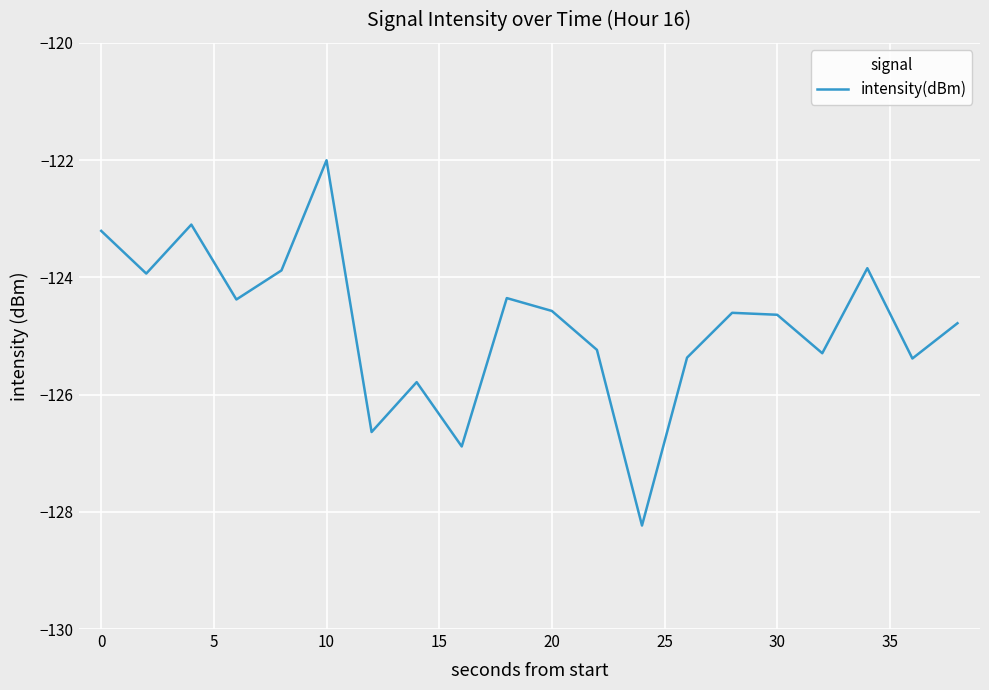

What is the smallest value displayed?

-128.2